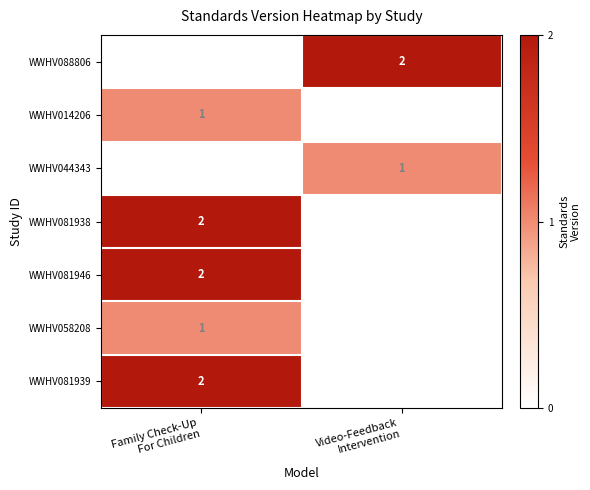

What is the sum of all row_2 values?

1